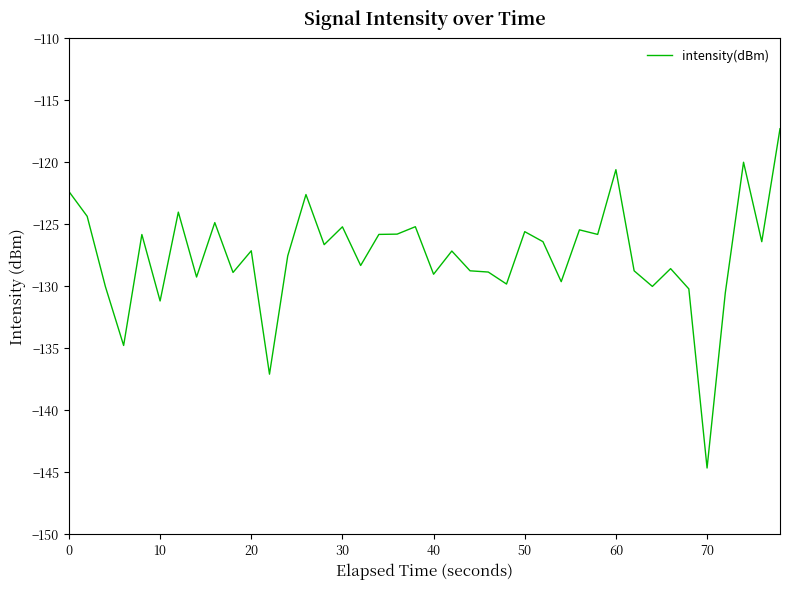

What is the difference between the maximum and minimum values?

27.4